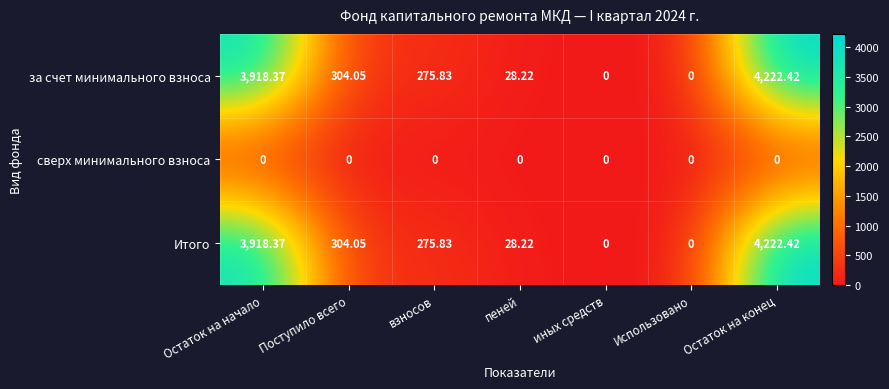

At how many categories does at least one series exceed 4174?

1